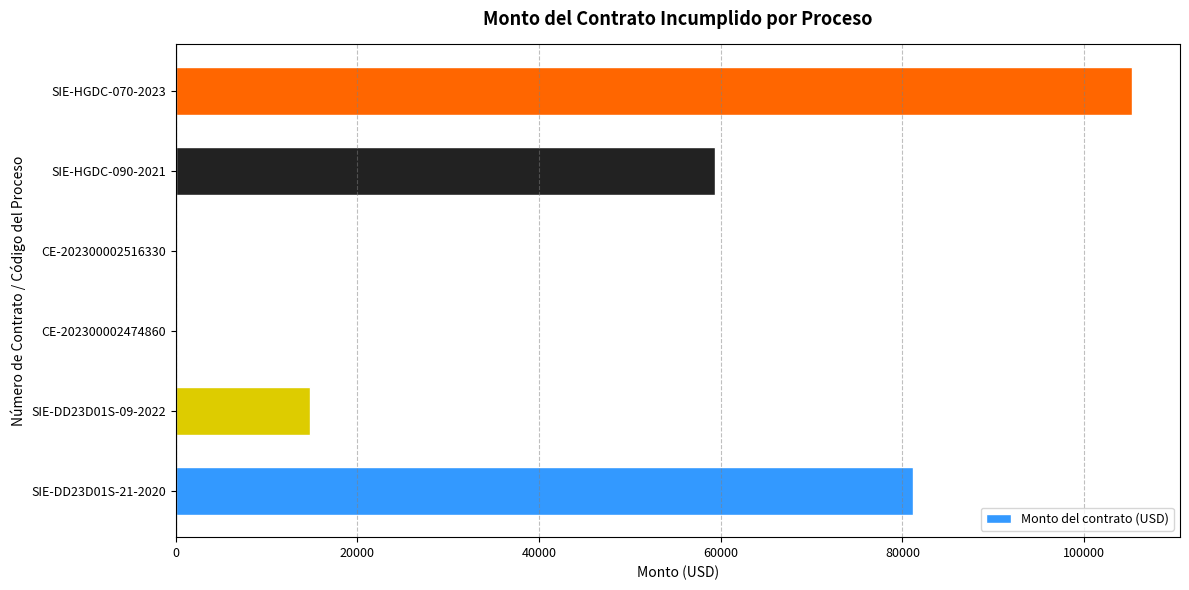

At which label is the value closest to 52656?

SIE-HGDC-090-2021